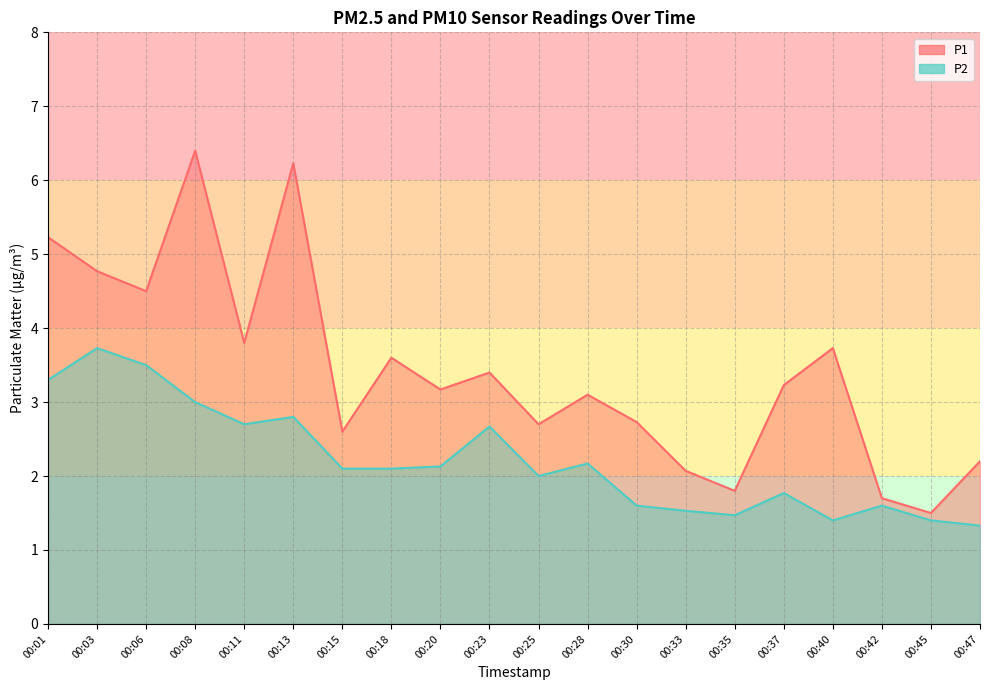

What is the difference between the maximum and minimum values in the P1 series?

4.9